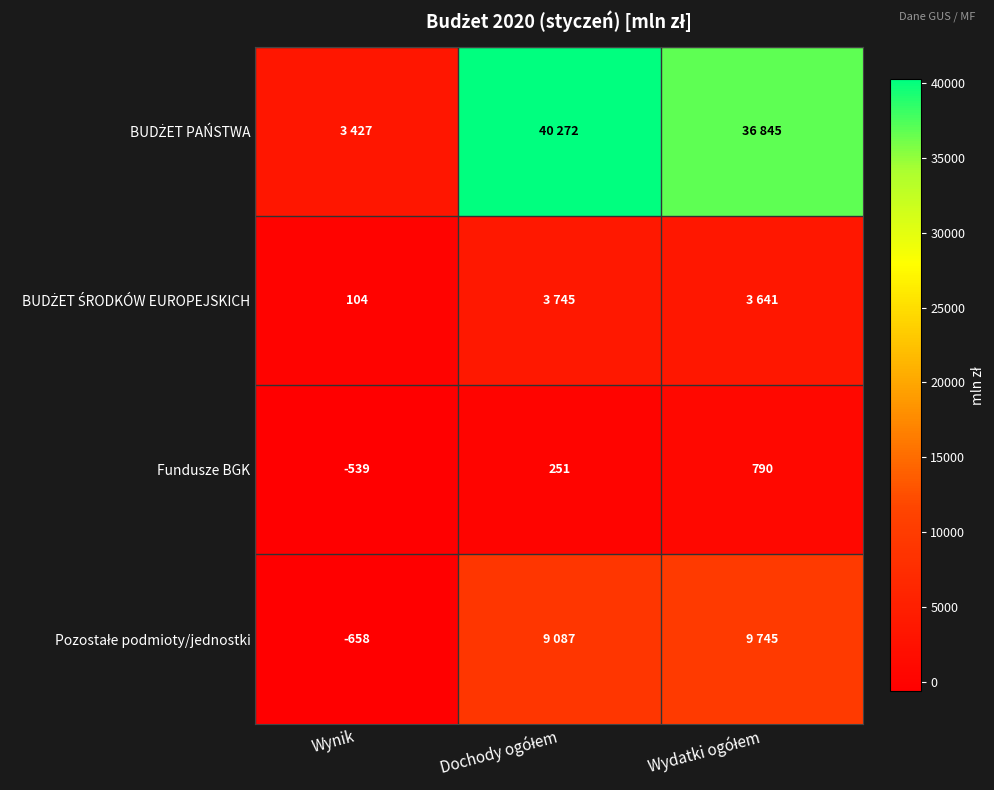

What is the lowest value of the Fundusze BGK series?

-539